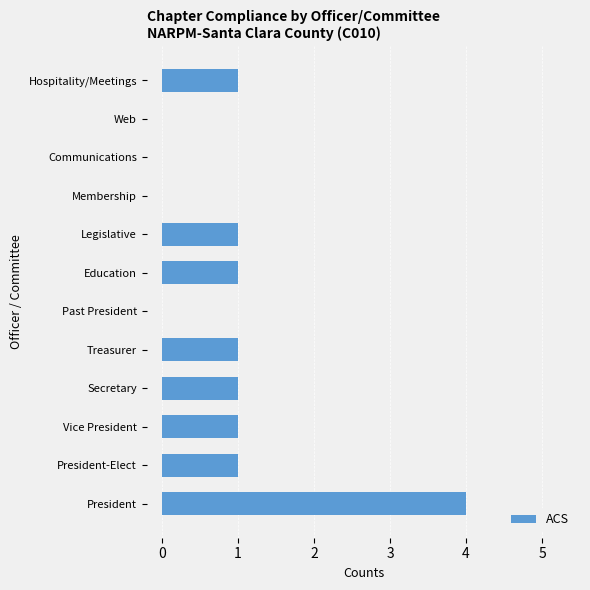

Is it true that the value at Communications is -2?

False